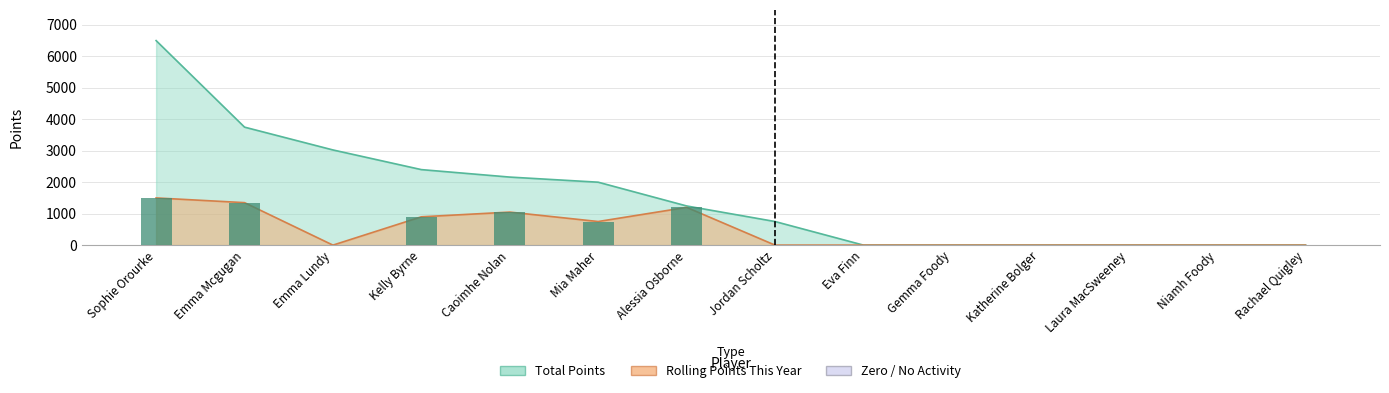

Reading left to right, extract all data points from this chart.

Rolling Points This Year: Sophie Orourke=1500.0	Emma Mcgugan=1350.0	Emma Lundy=0.0	Kelly Byrne=900.0	Caoimhe Nolan=1050.0	Mia Maher=750.0	Alessia Osborne=1200.0	Jordan Scholtz=0.0	Eva Finn=0.0	Gemma Foody=0.0	Katherine Bolger=0.0	Laura MacSweeney=0.0	Niamh Foody=0.0	Rachael Quigley=0.0
Total Points: Sophie Orourke=6500.0	Emma Mcgugan=3750.0	Emma Lundy=3025.0	Kelly Byrne=2400.0	Caoimhe Nolan=2162.5	Mia Maher=2000.0	Alessia Osborne=1245.0	Jordan Scholtz=750.0	Eva Finn=0.0	Gemma Foody=0.0	Katherine Bolger=0.0	Laura MacSweeney=0.0	Niamh Foody=0.0	Rachael Quigley=0.0